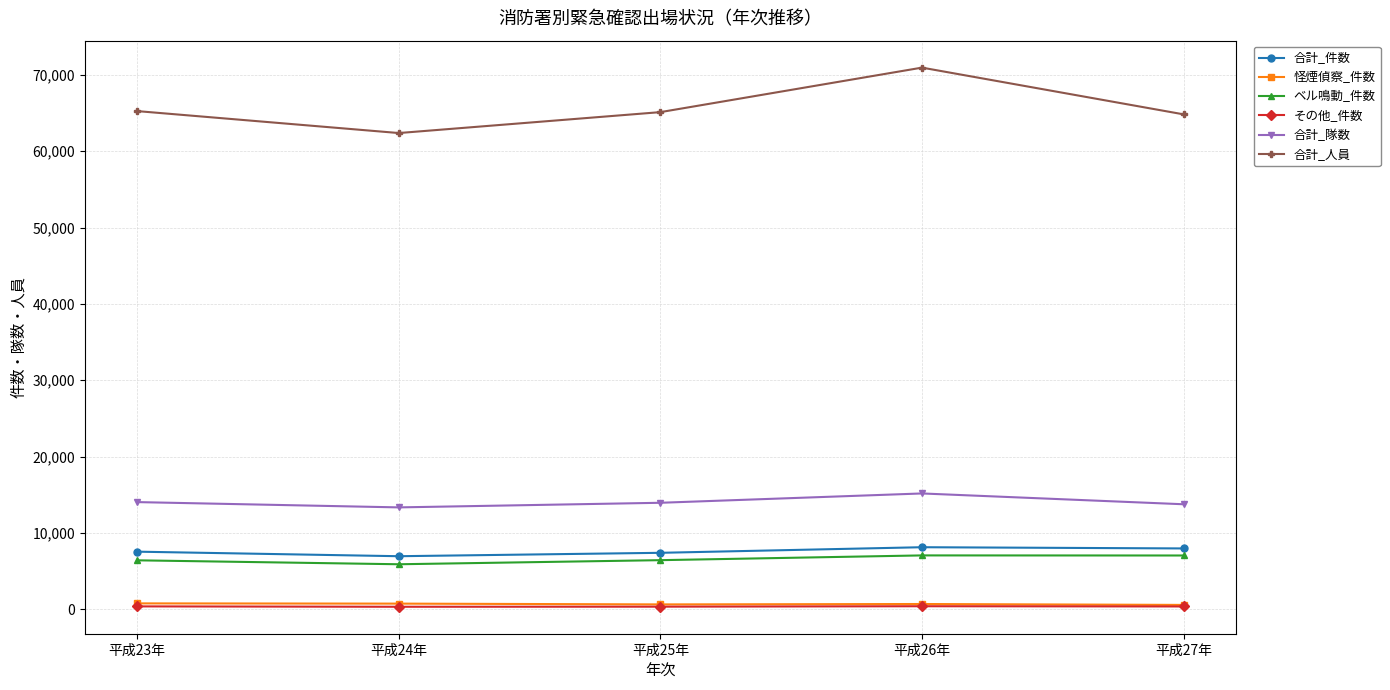

What is the value of the 合計_人員 point at the 2nd from the left?

62383